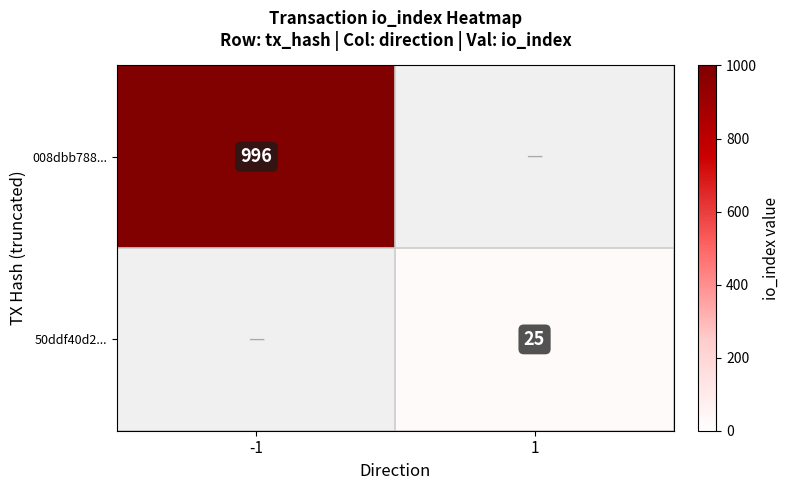

Which label corresponds to the largest value in the chart?

-1